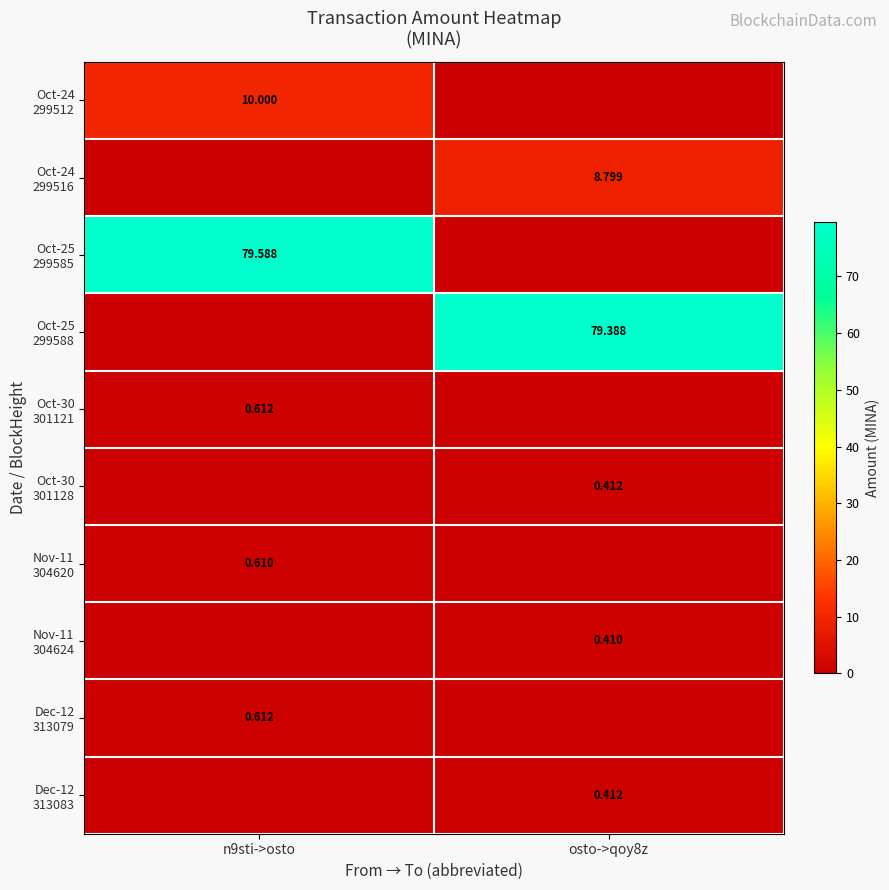

List the series in order of their peak value, highest first.

Oct-25 299585, Oct-25 299588, Oct-24 299512, Oct-24 299516, Oct-30 301121, Dec-12 313079, Nov-11 304620, Oct-30 301128, Dec-12 313083, Nov-11 304624